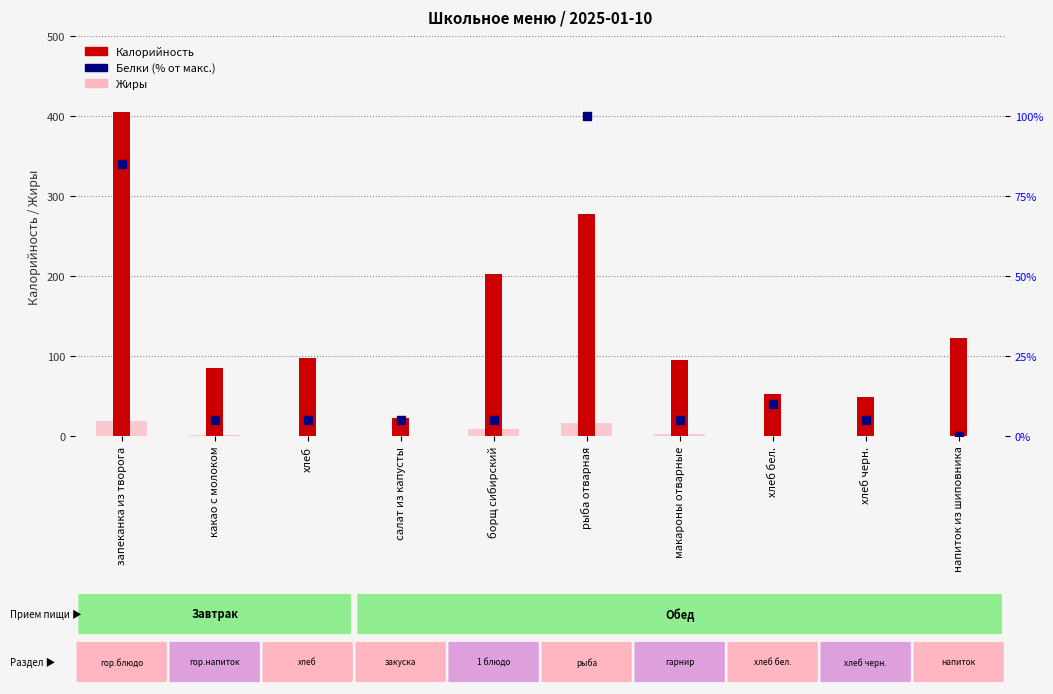

Is the value of Калорийность at борщ сибирский greater than the value of Жиры at рыба отварная?

Yes